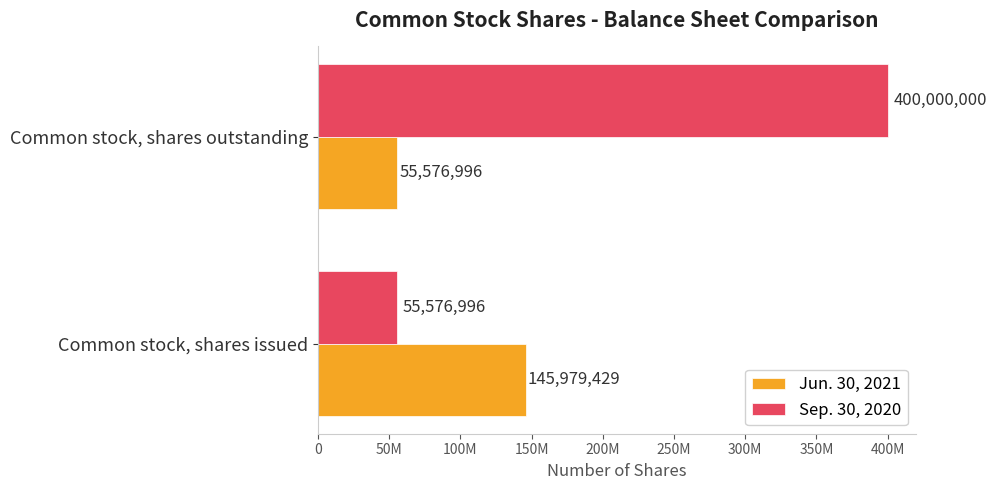

At how many categories does at least one series exceed 304778254?

1